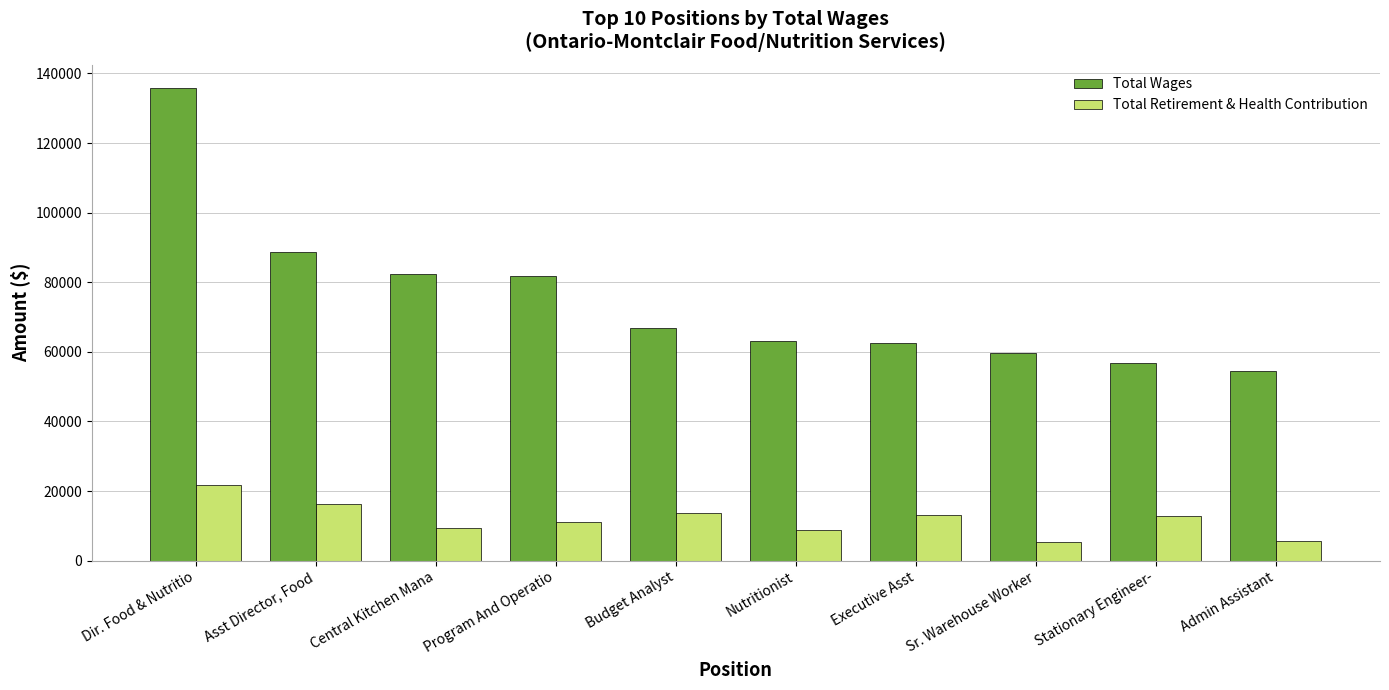

What is the average value of the Total Wages series?

75214